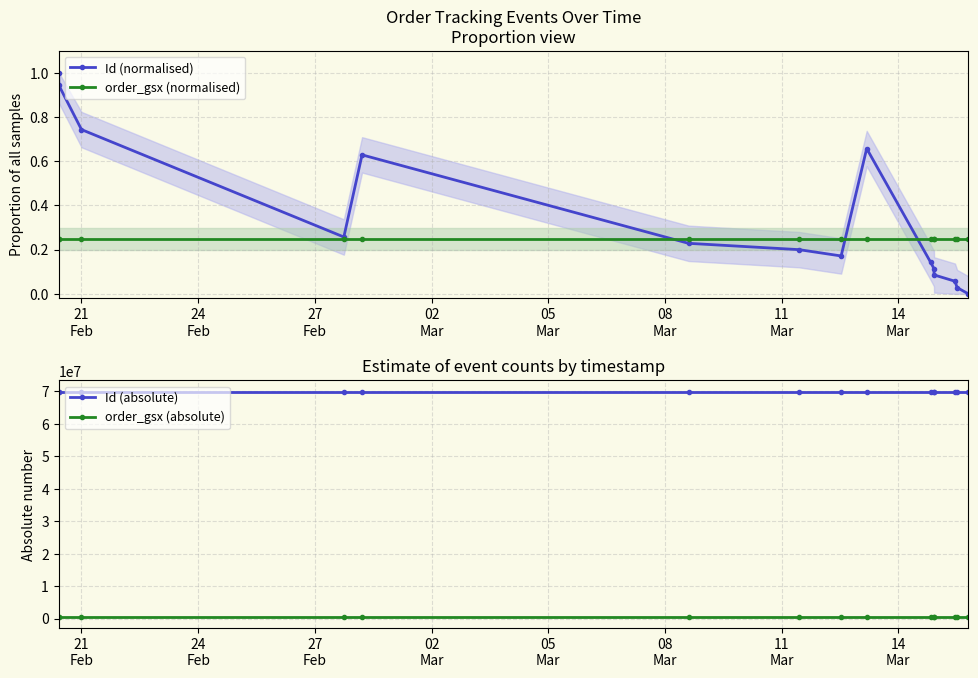

What is the maximum value for Id (normalised)?

1.0